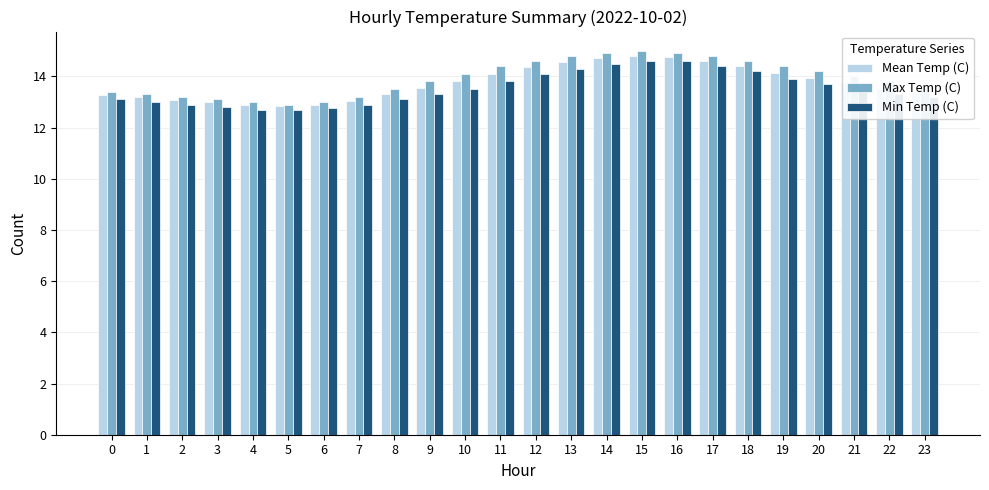

What are all the series names shown in the legend?

Mean Temp (C), Max Temp (C), Min Temp (C)